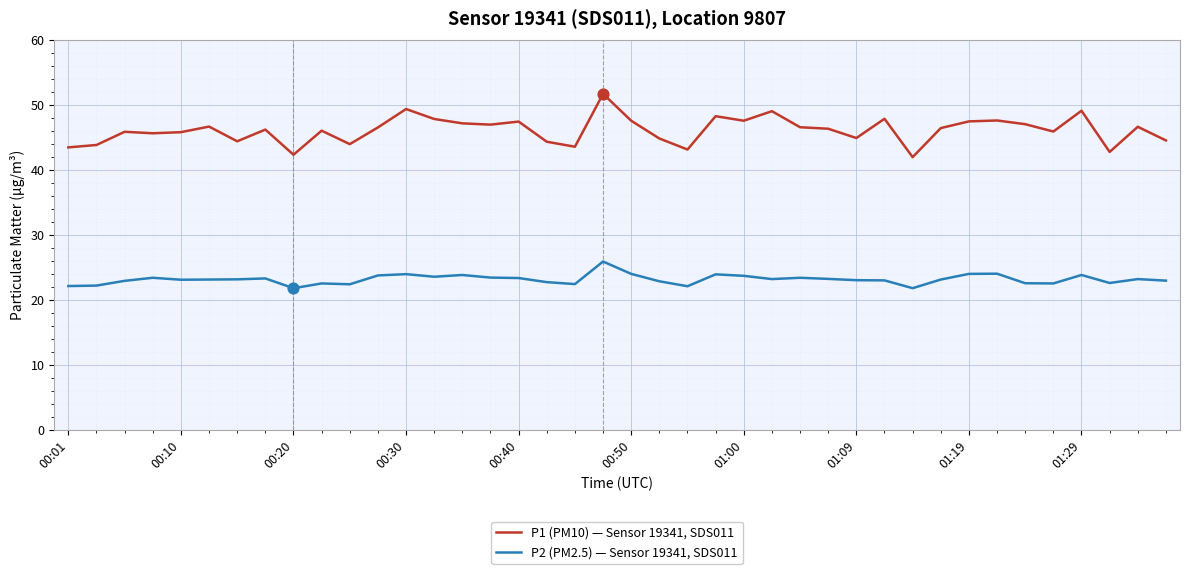

Which series has the largest range (max minus min)?

P1 (PM10) — Sensor 19341, SDS011